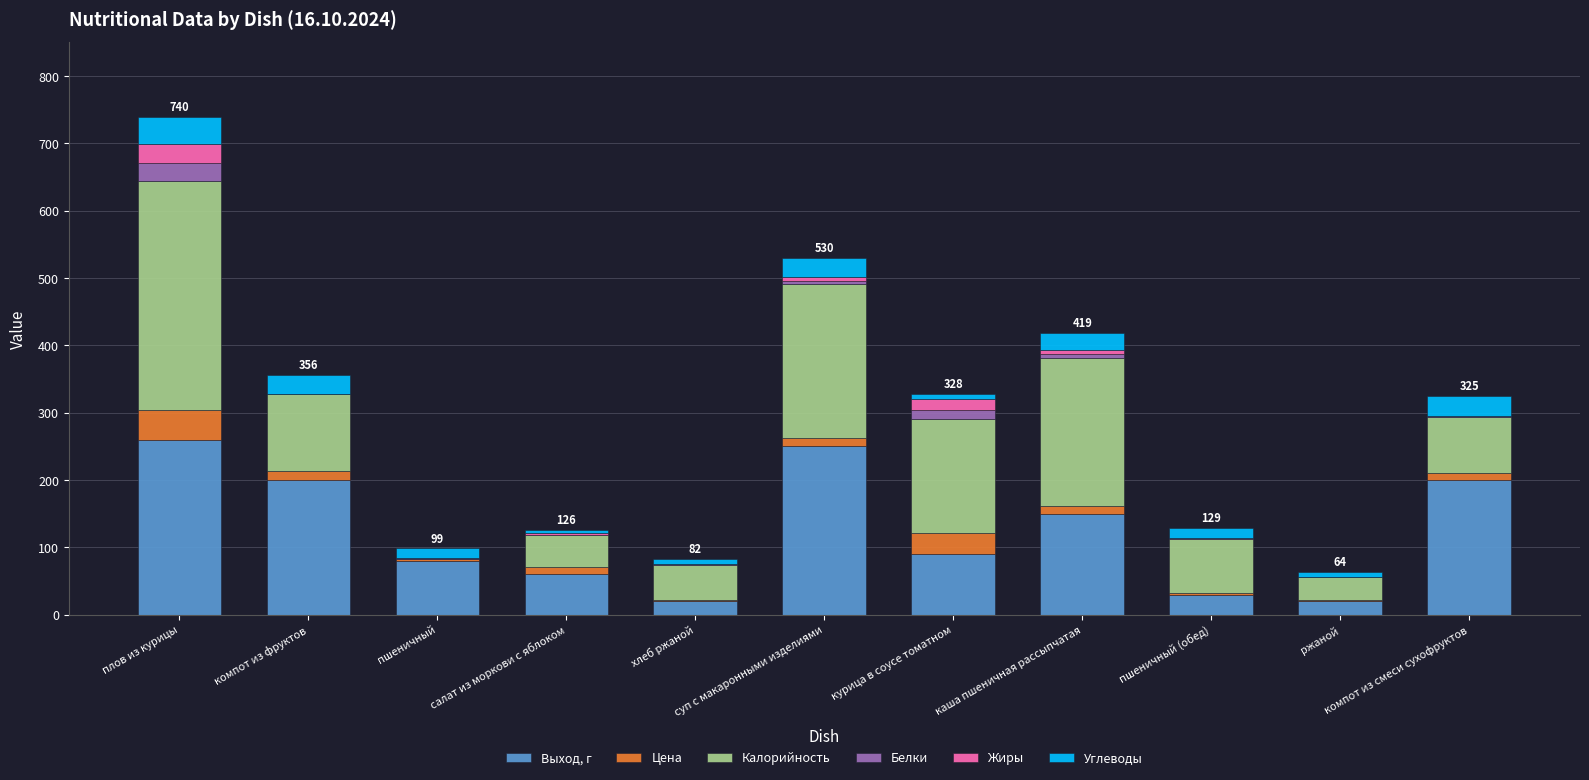

What is the highest value of the Выход, г series?

260.0